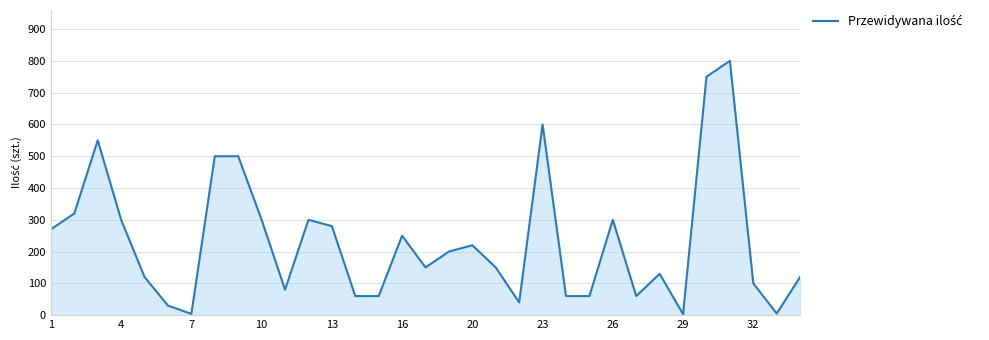

What is the difference between the maximum and minimum values?

797